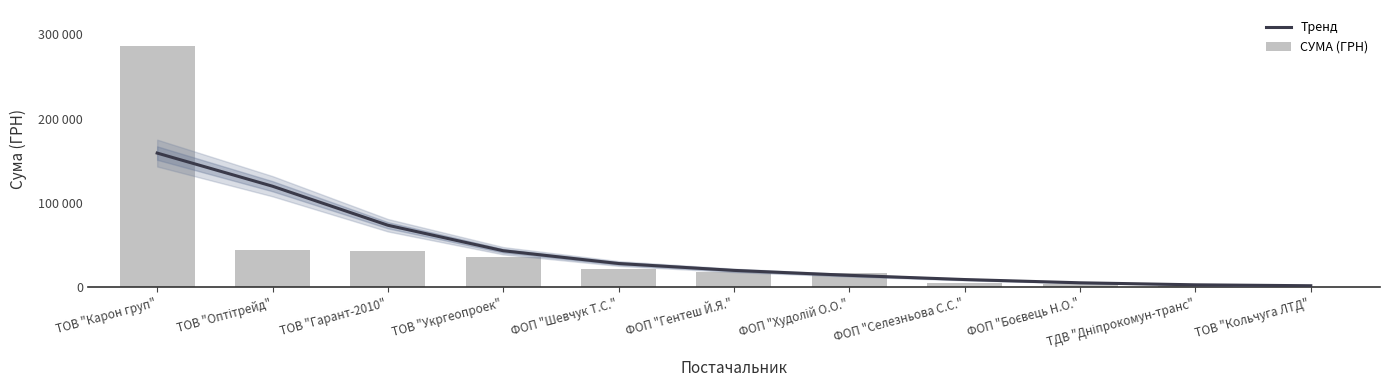

Is the value of СУМА (ГРН) at ФОП "Шевчук Т.С." greater than the value of Тренд at ФОП "Шевчук Т.С."?

No